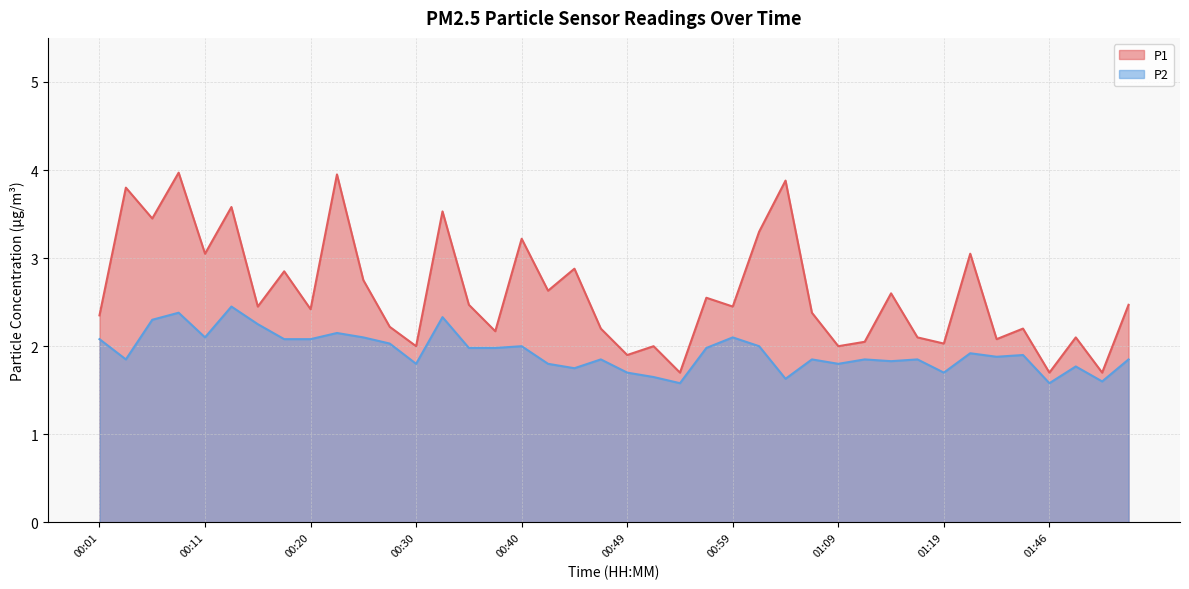

Is the value of P2 at 00:15 greater than the value of P1 at 01:46?

Yes